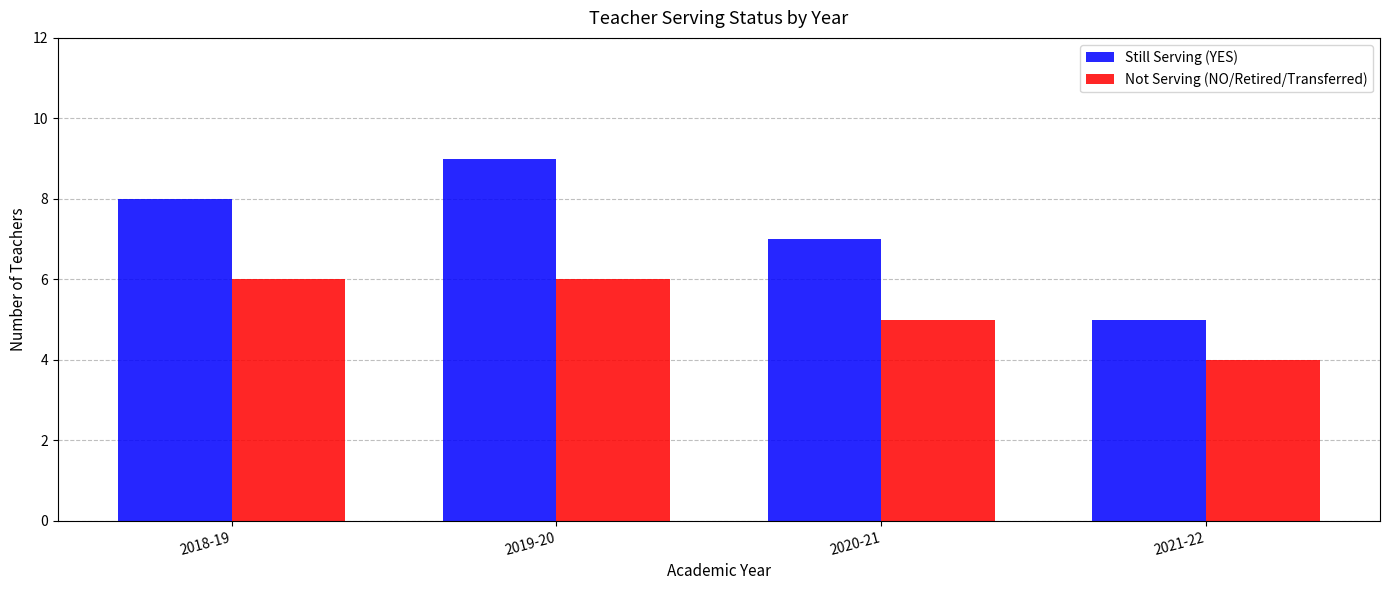

At which category does the chart reach its peak across all series?

2019-20